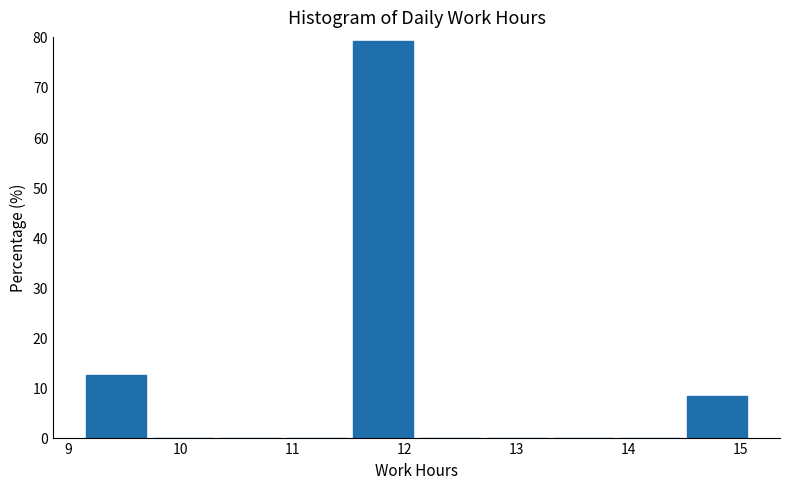

Reading left to right, list every bar in this chart as the range it spans on the x-axis followed by its height. Neither the bar edges nor the heights are printed on the chart, so give them approximately, as read against the axes.

9.2 to 9.8: 13
9.8 to 10.4: 0
10.4 to 10.9: 0
10.9 to 11.5: 0
11.5 to 12.1: 79
12.1 to 12.7: 0
12.7 to 13.3: 0
13.3 to 13.9: 0
13.9 to 14.5: 0
14.5 to 15.1: 8